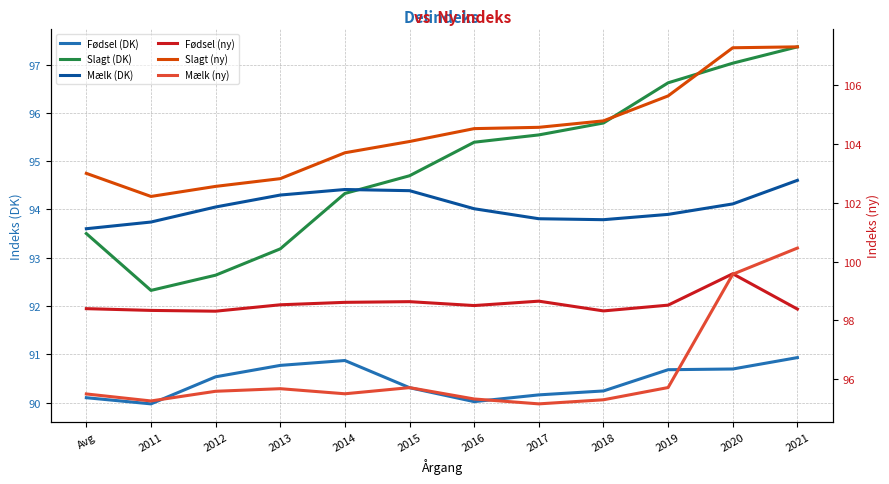

The value of Mælk (ny) at 2014 is 95.5. True or false?

True